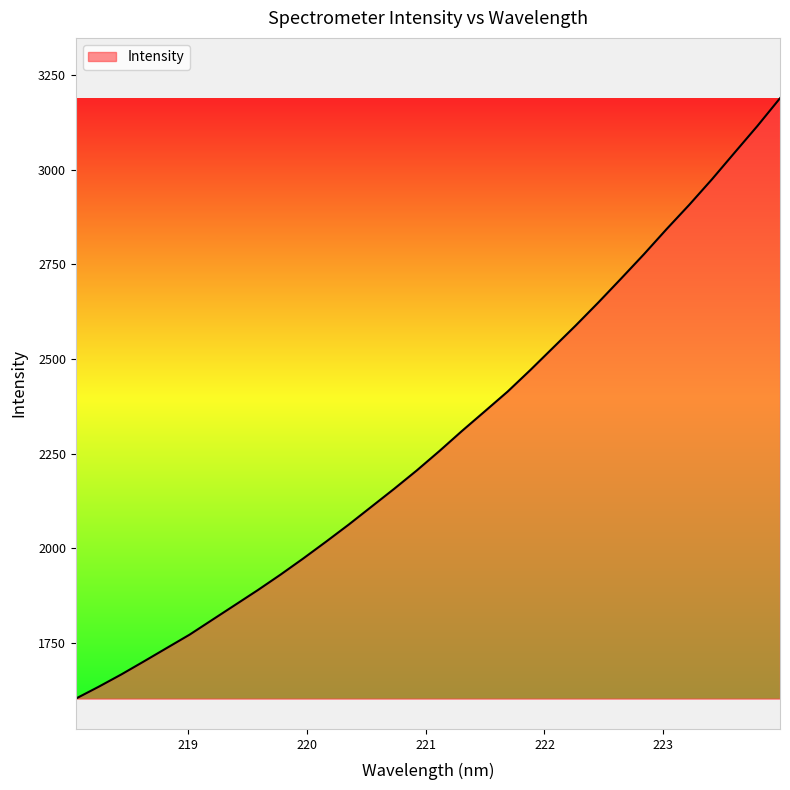

What is the difference between the maximum and minimum values?

1585.9